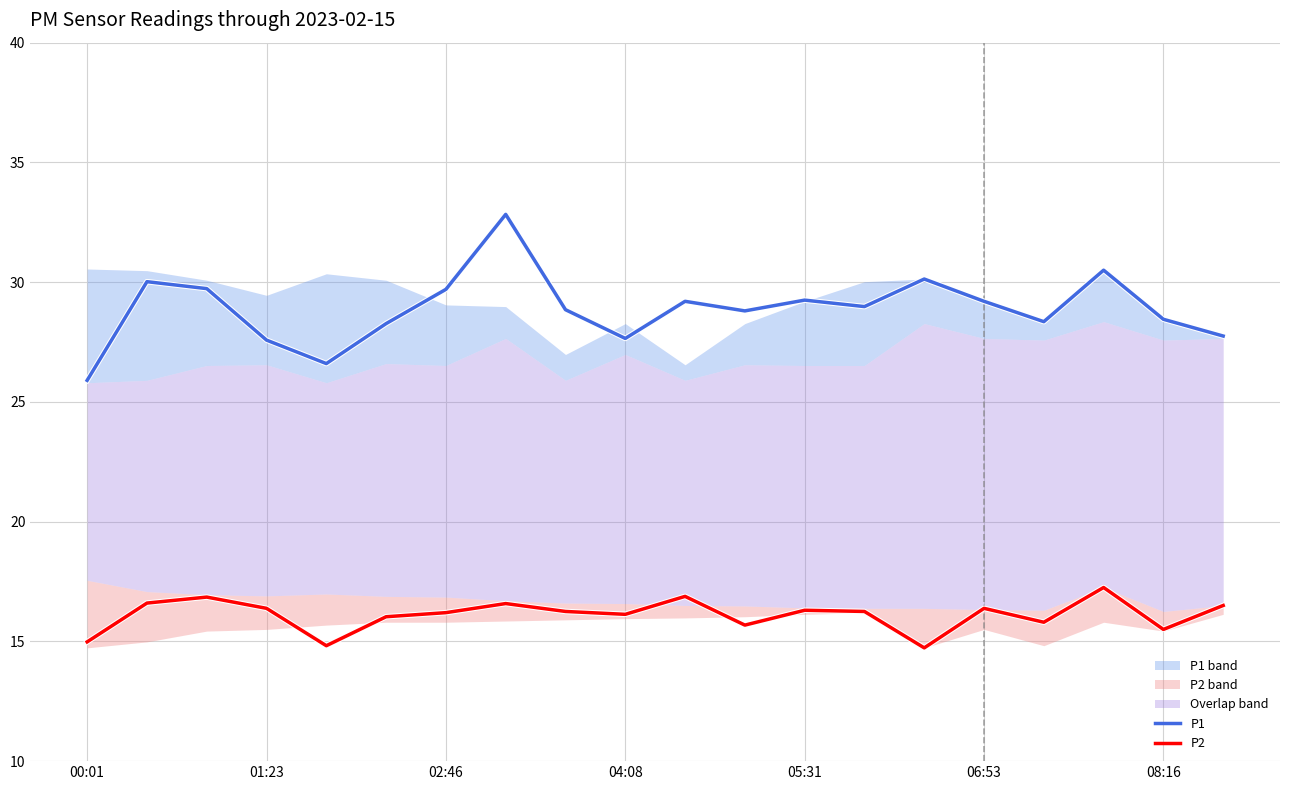

What is the sum of all P1 values?

577.7